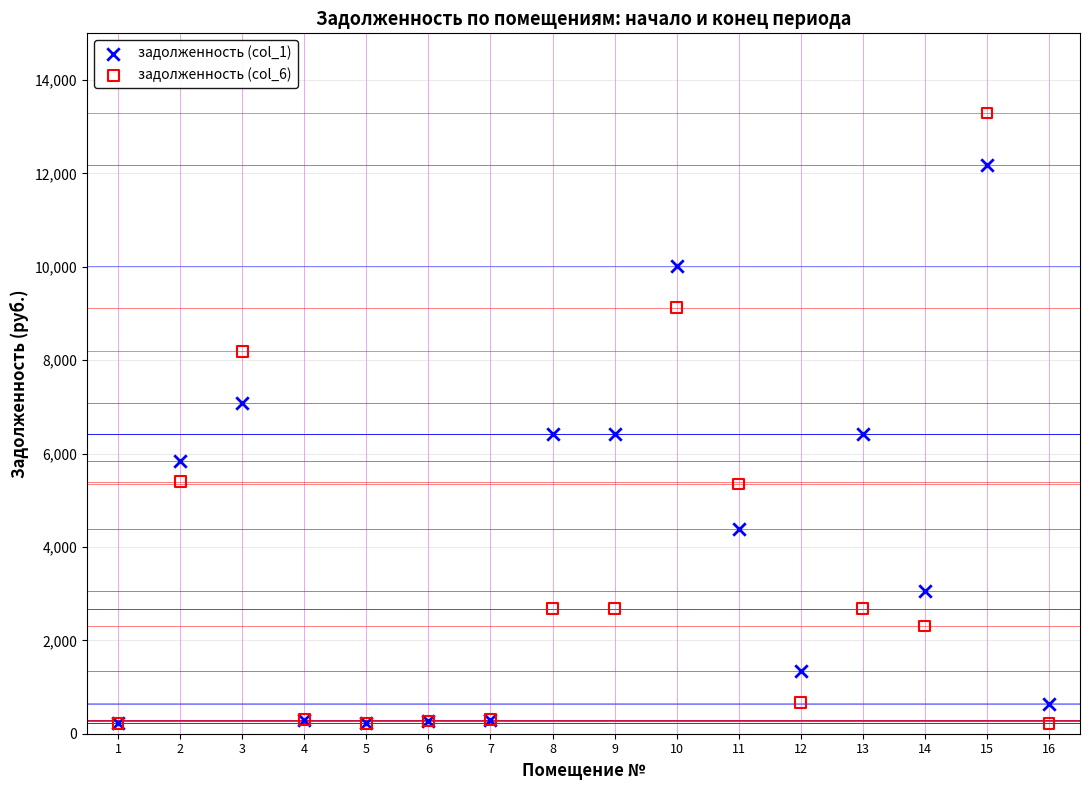

What are all the series names shown in the legend?

задолженность (col_1), задолженность (col_6)